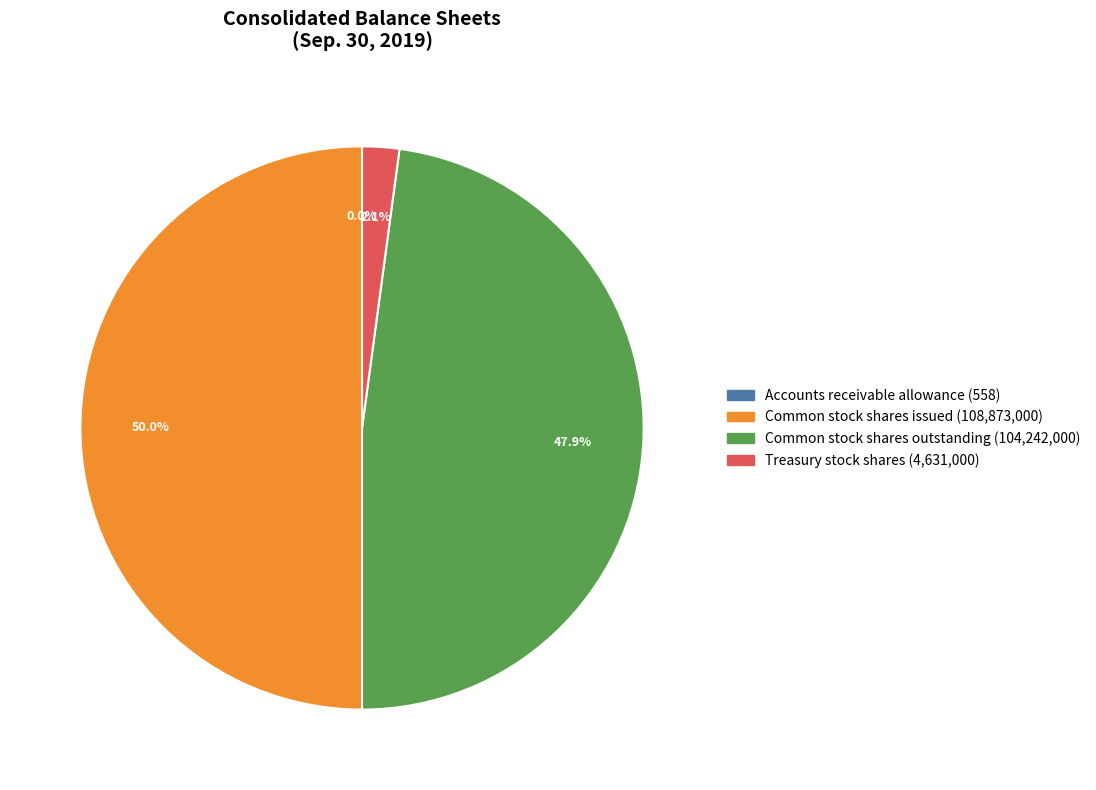

Does Treasury stock shares account for over 50% of the chart?

No